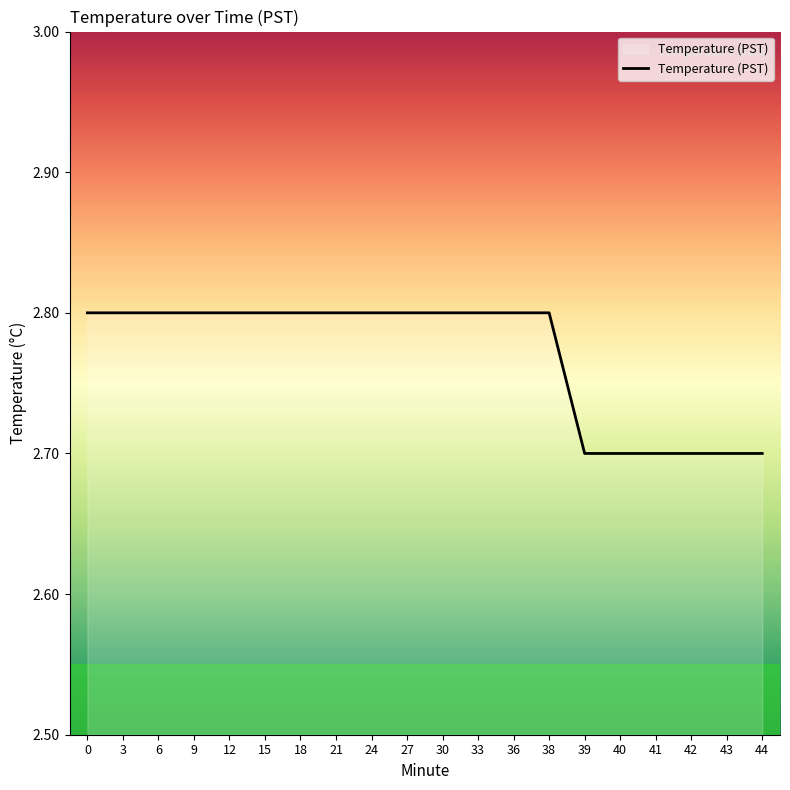

What is the smallest value displayed?

2.7